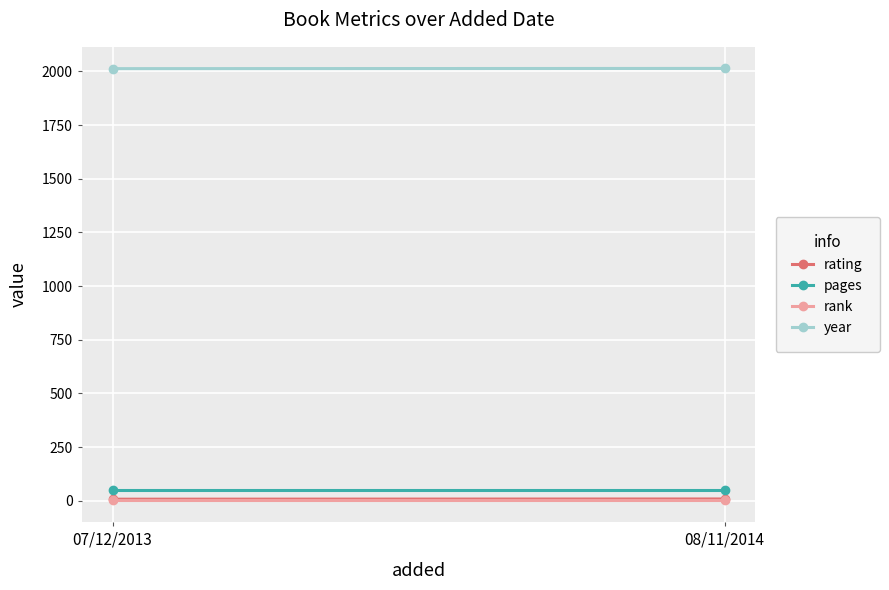

What is the minimum value shown in the chart?

1